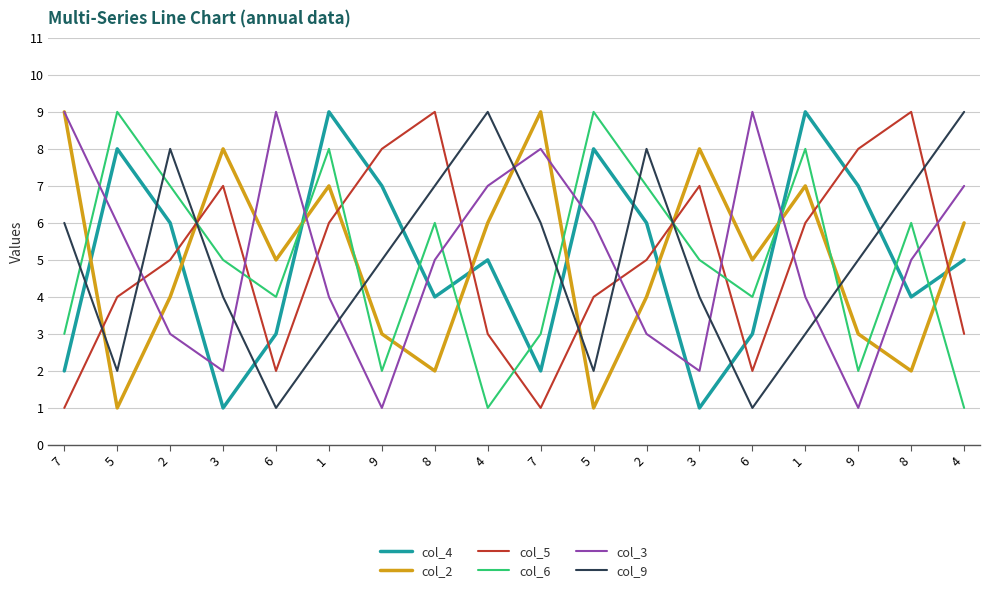

True or false: col_5 has a value of 9 at 8.

True